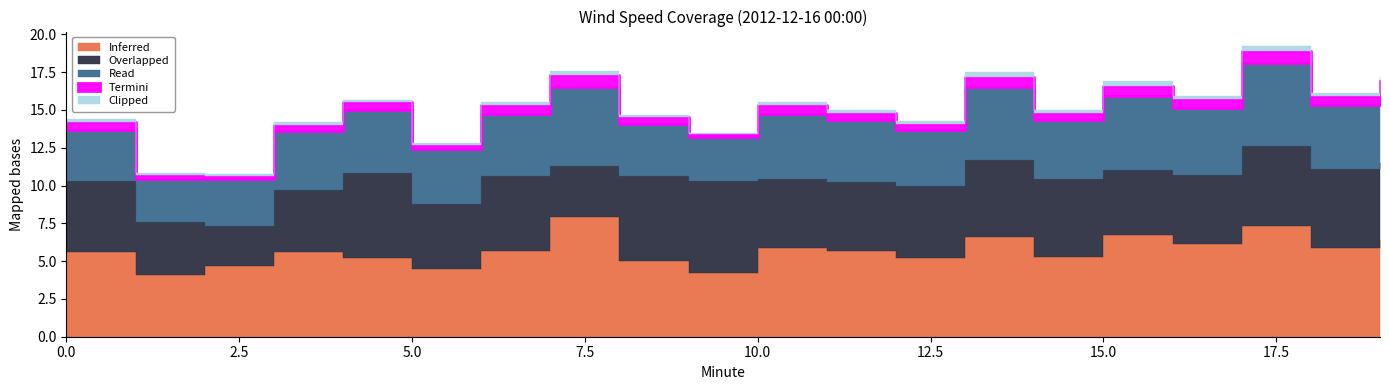

What is the value of the Termini point at the 10th from the left?

0.2